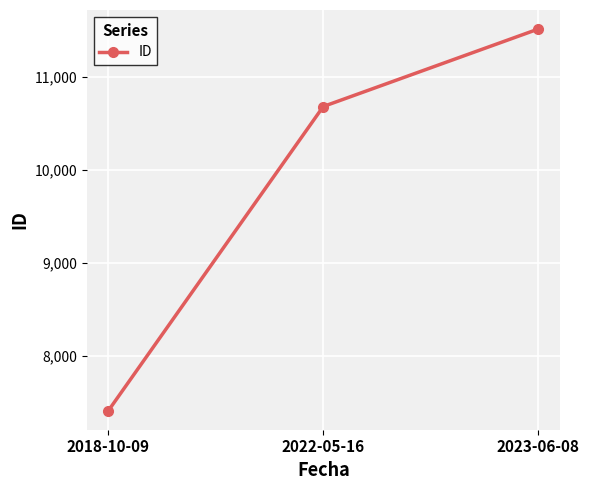

What is the change in value from 2018-10-09 to 2022-05-16?

+3276